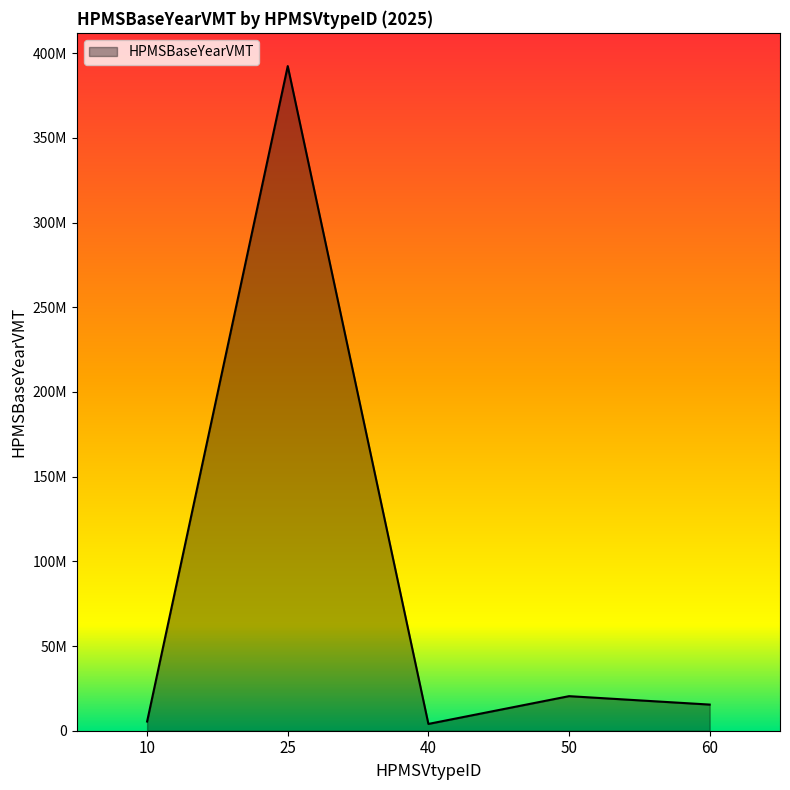

How many points are higher than both their immediate neighbors (excluding endpoints)?

2